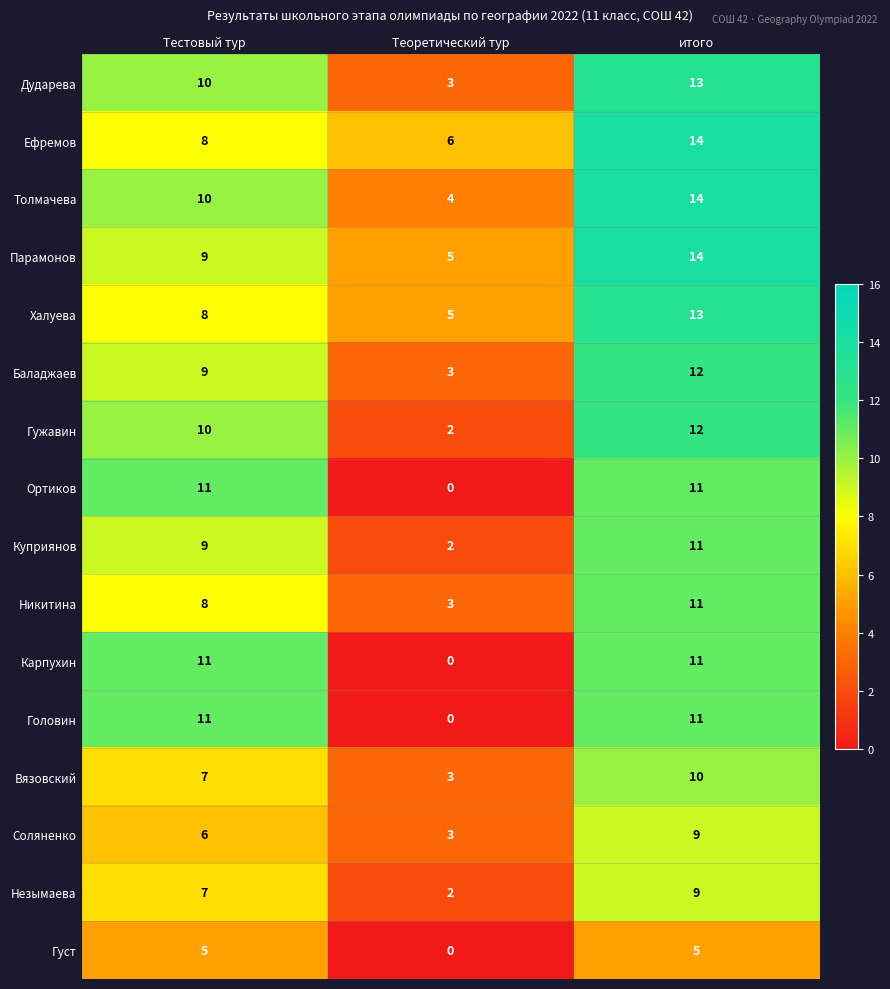

At which label does Халуева reach its minimum?

Теоретический тур